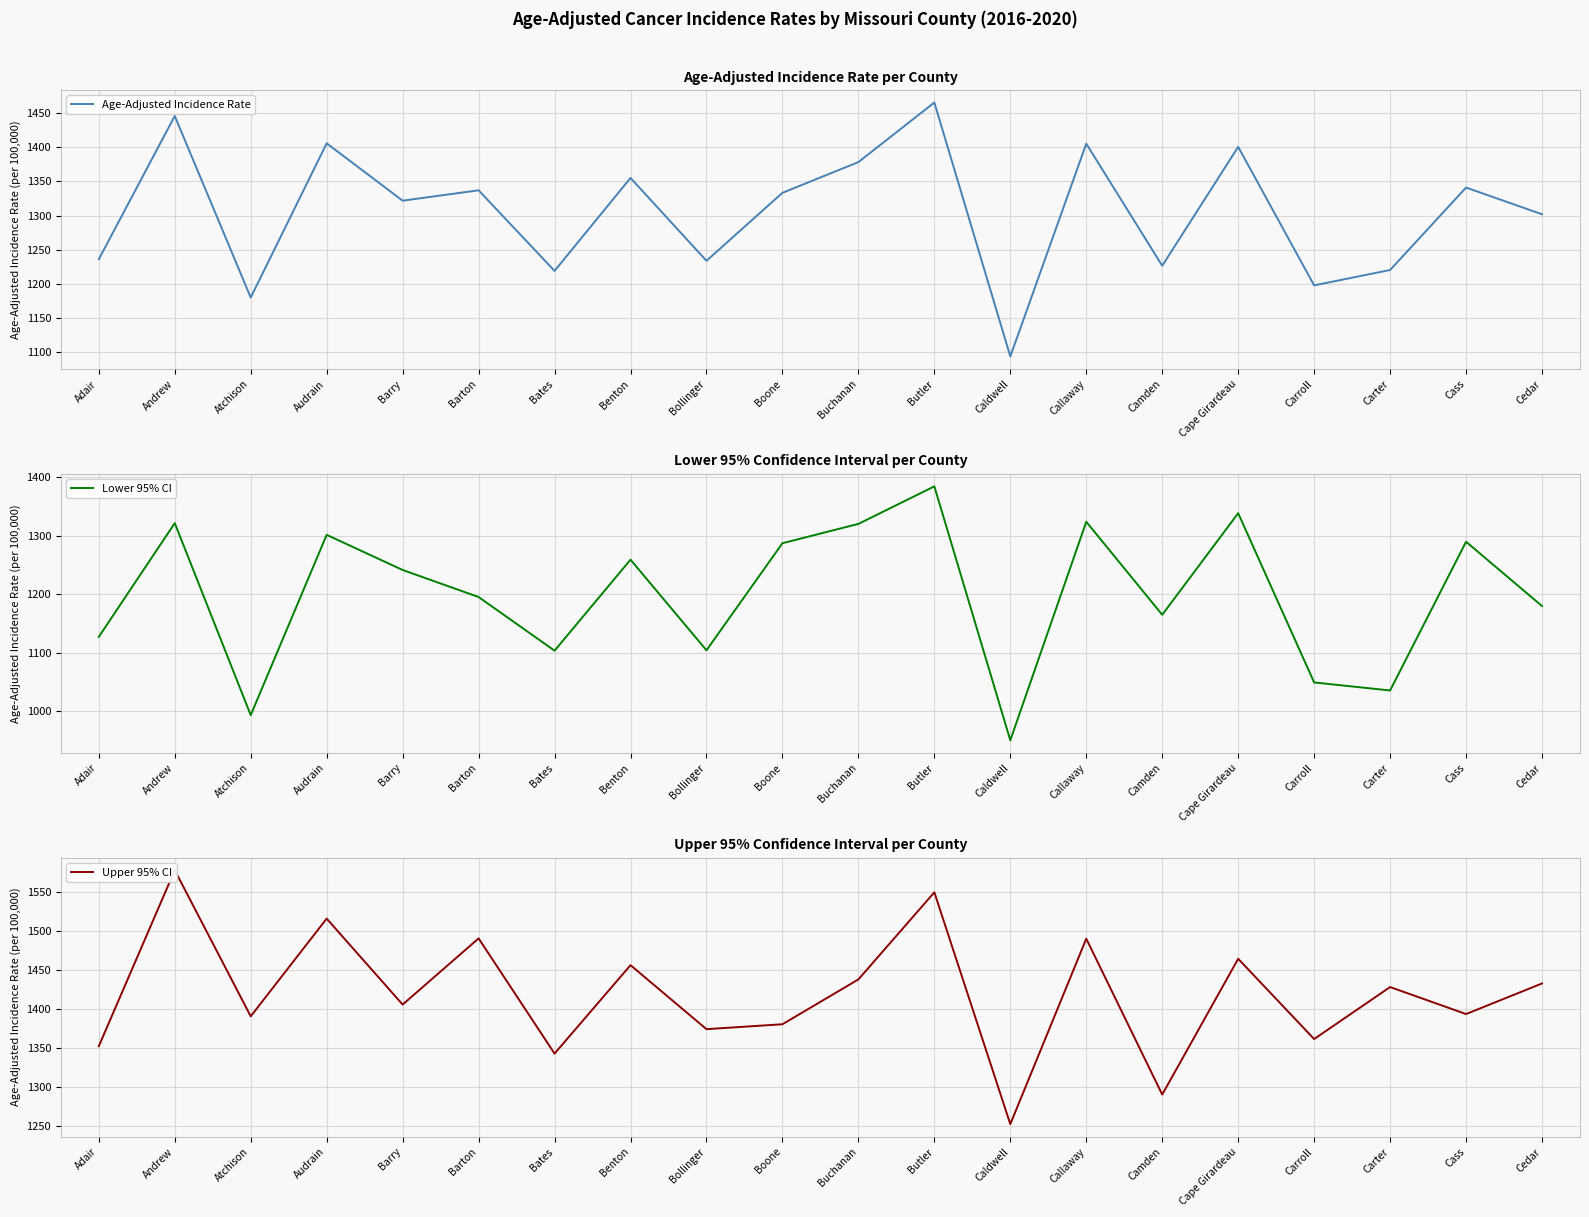

Is it true that Age-Adjusted Incidence Rate equals 1337.1 at Barton?

True